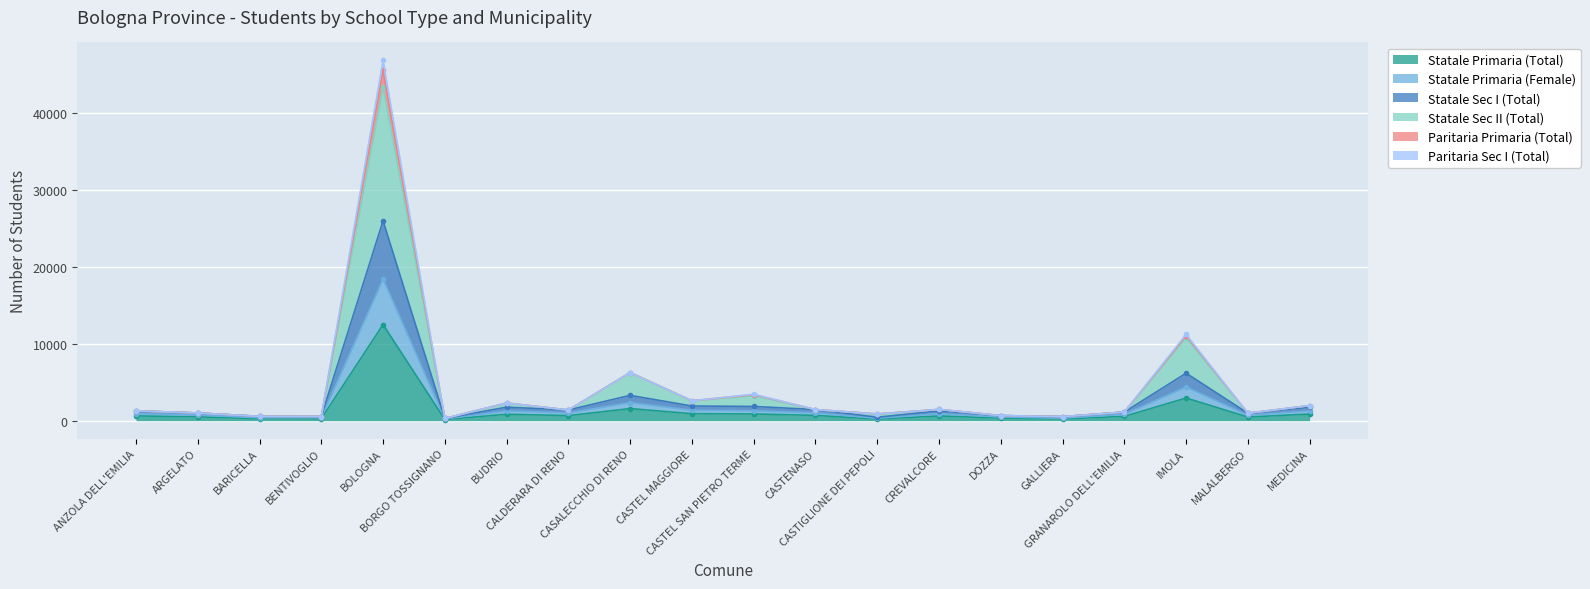

At which label does Statale Sec I (Total) reach its peak?

BOLOGNA